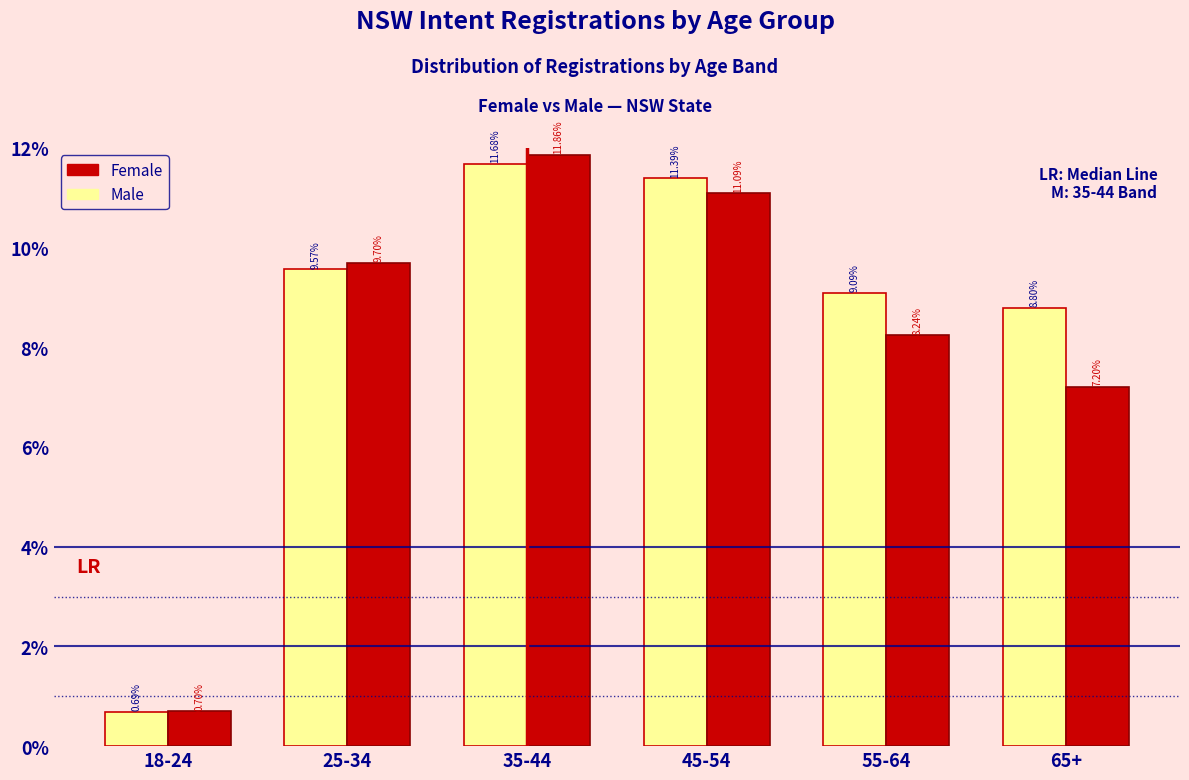

Is the value of Female at 65+ greater than the value of Male at 25-34?

No